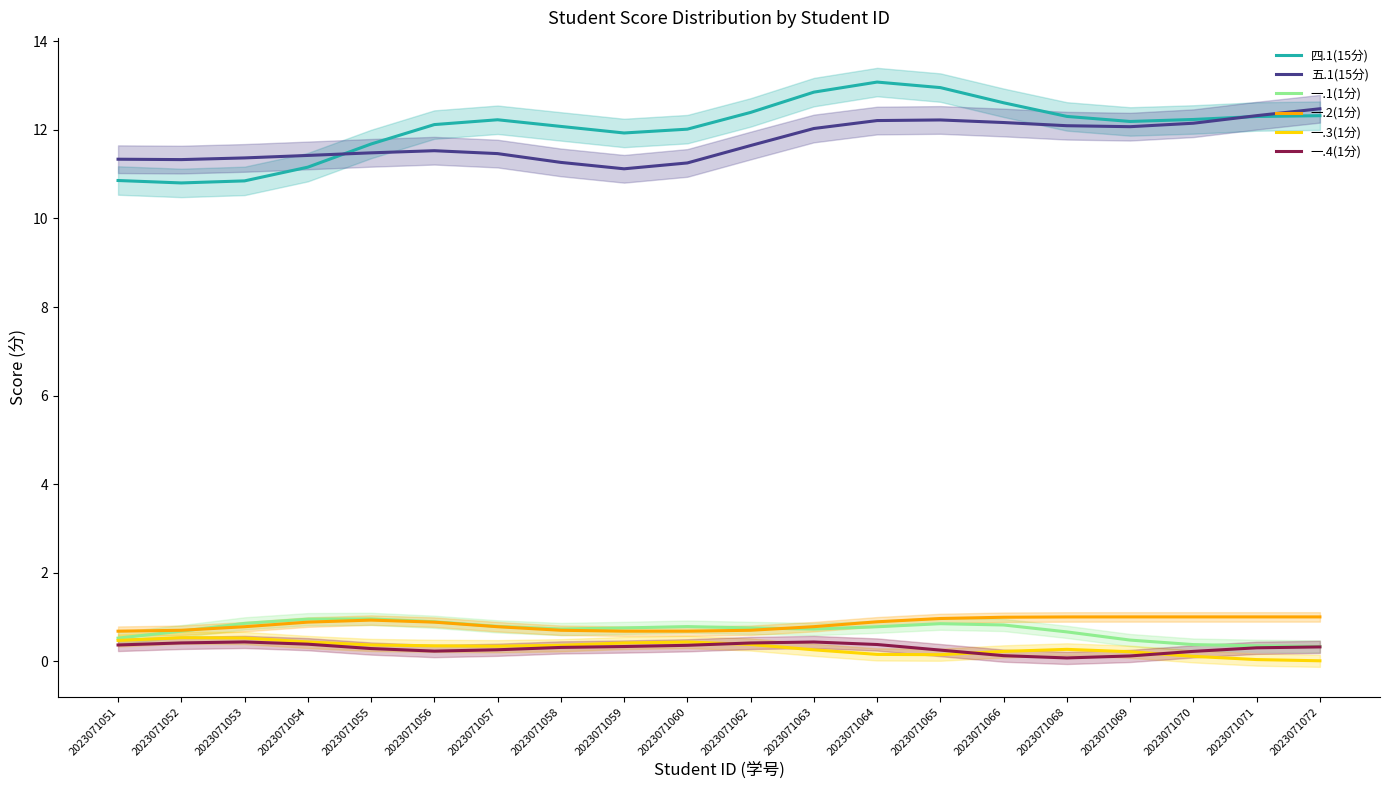

Is it true that 五.1(15分) equals 6.6 at 2023071063?

False